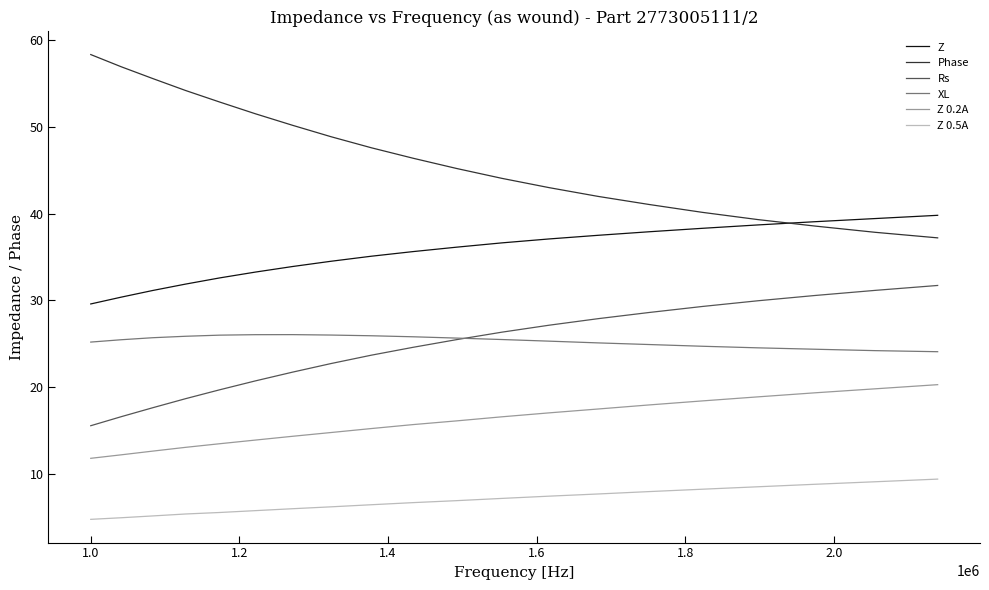

What is the sum of all Phase values?

930.7